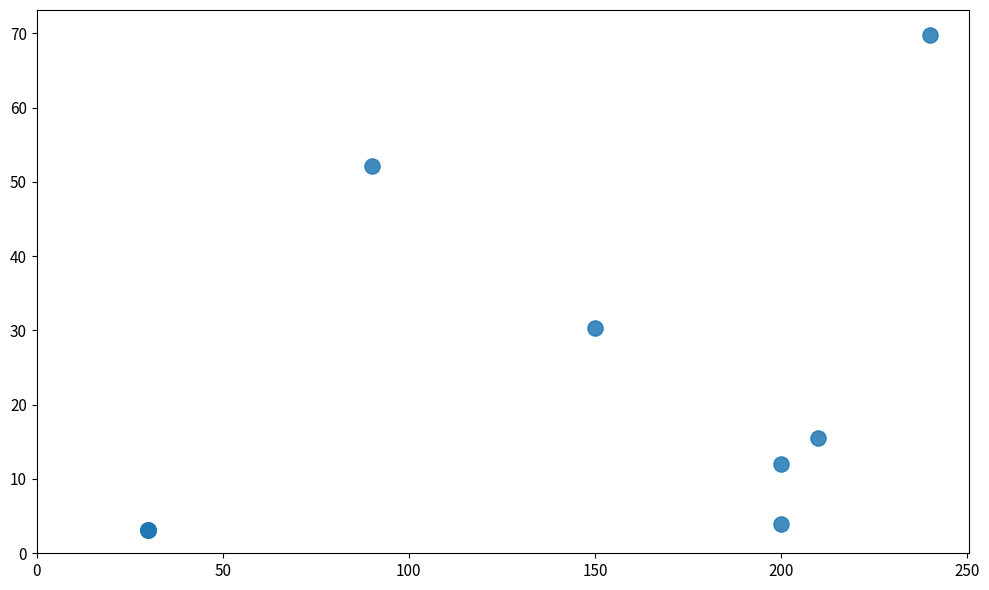

What Y value in the scatter plot is closest to 36?

30.3